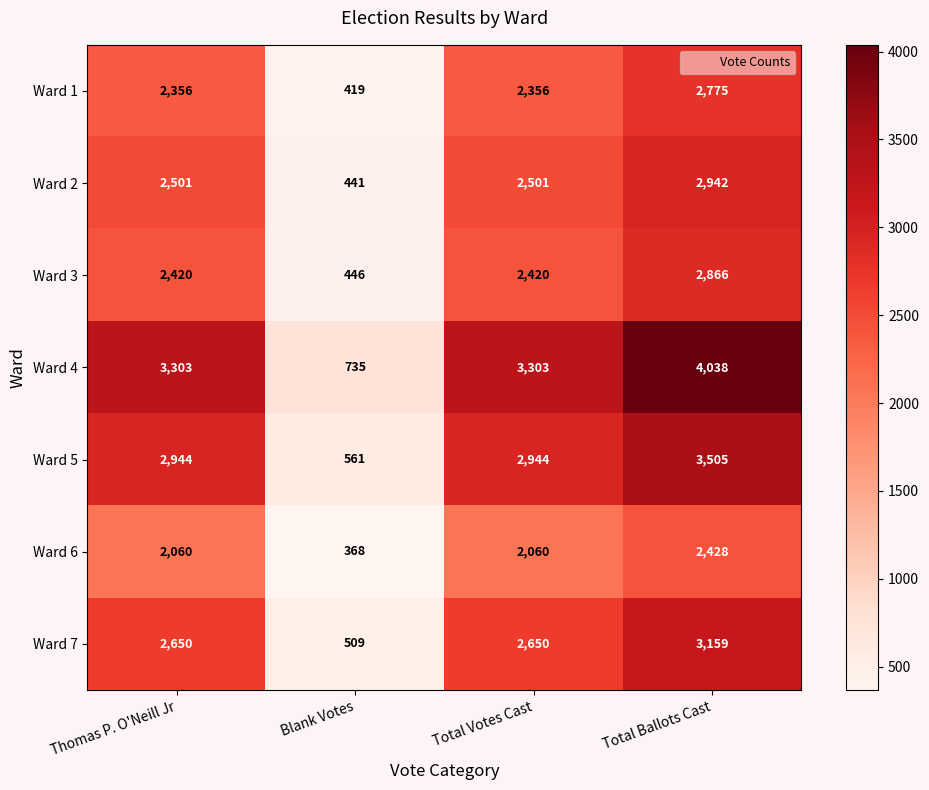

Which series has the widest spread of values?

Ward 4